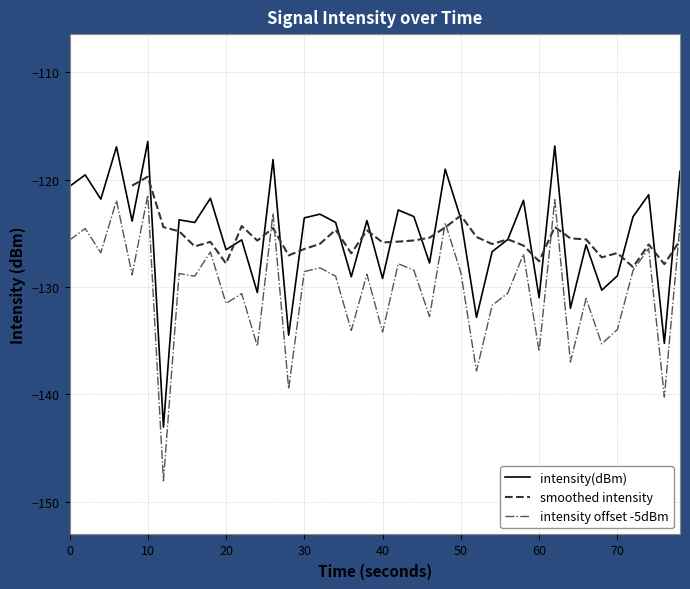

What is the value of the 12th point from the left?

-125.6